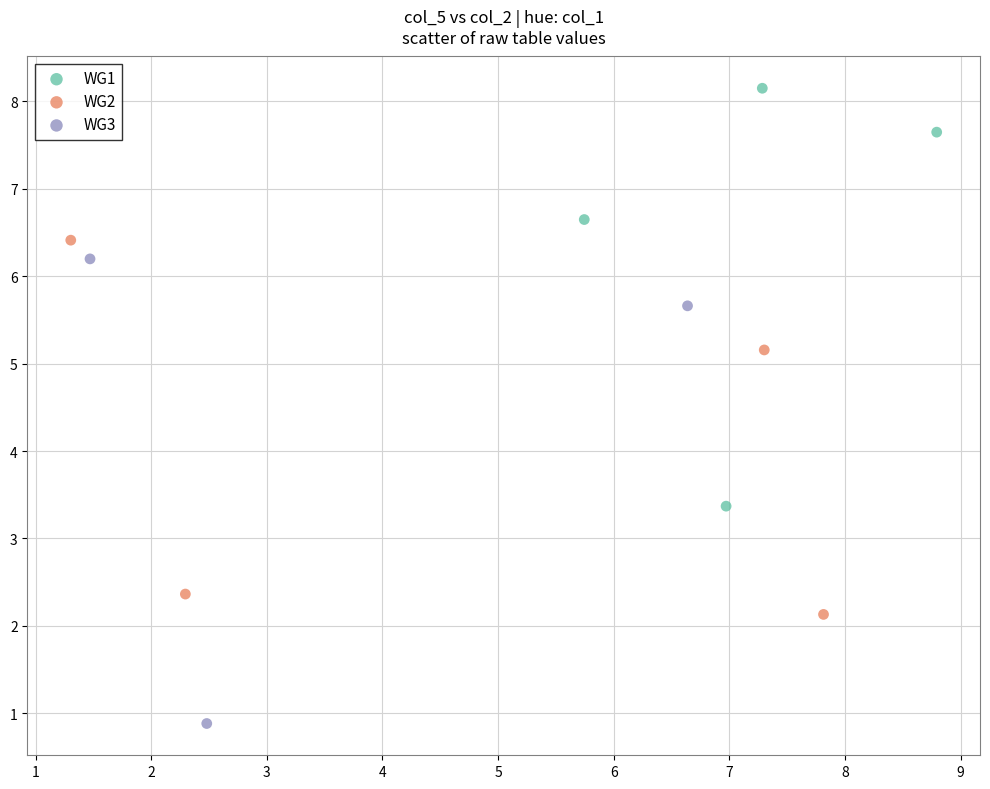

Which series has the largest Y range (max minus min)?

WG3